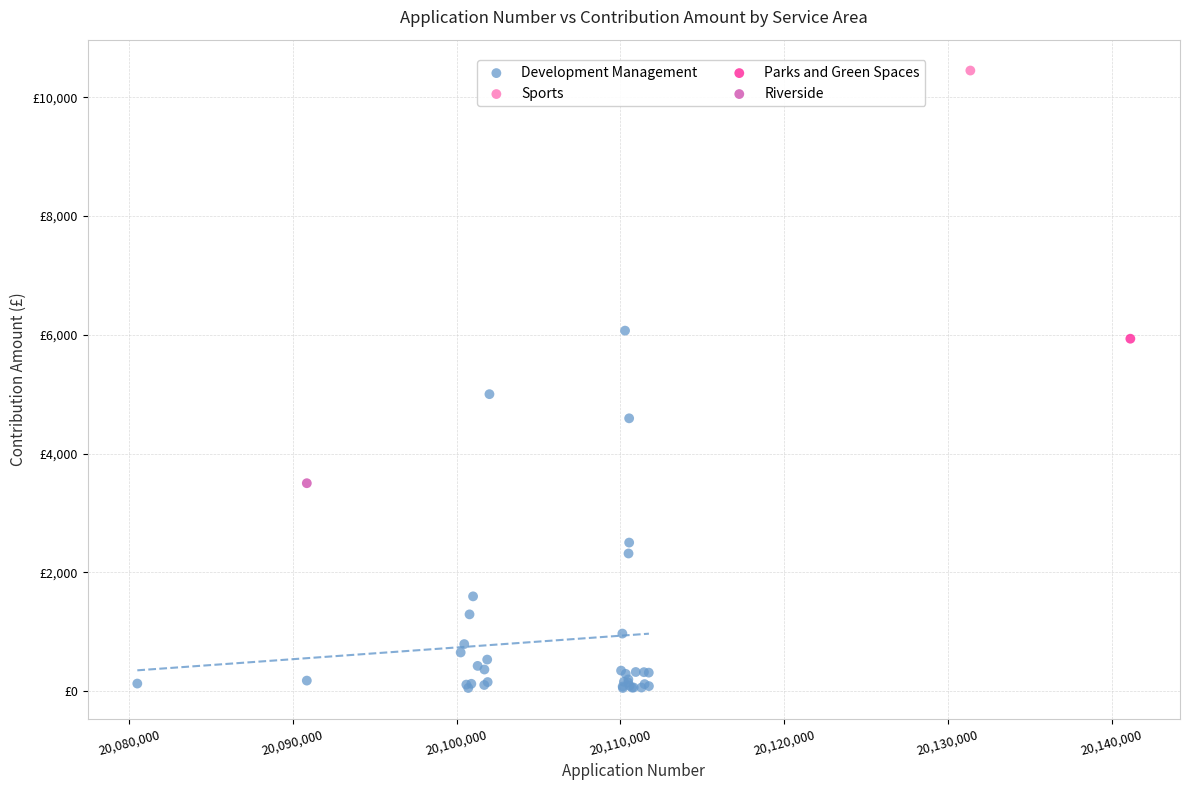

What are all the series names shown in the legend?

Development Management, Sports, Parks and Green Spaces, Riverside